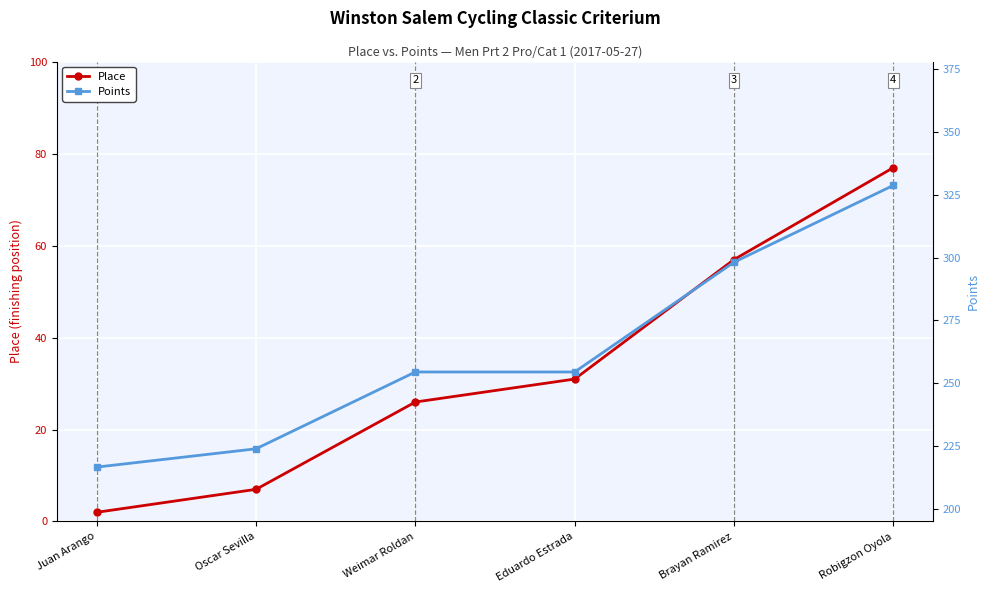

List the labels in order of Place value, smallest first.

Juan Arango, Oscar Sevilla, Weimar Roldan, Eduardo Estrada, Brayan Ramirez, Robigzon Oyola